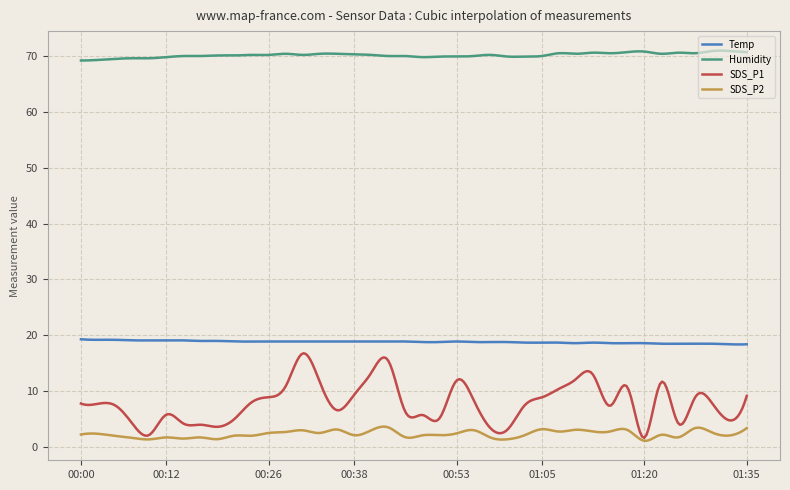

What is the greatest value displayed?

71.0